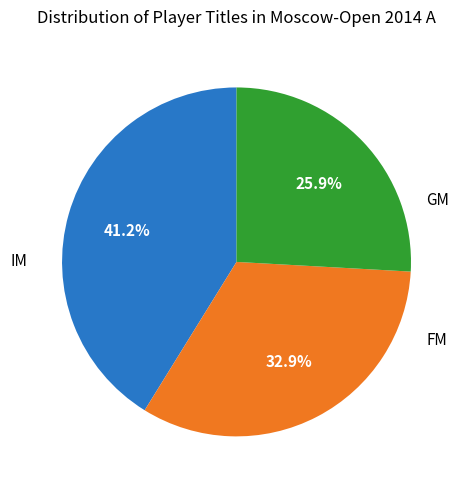

Is there any slice that represents more than half of the pie?

No